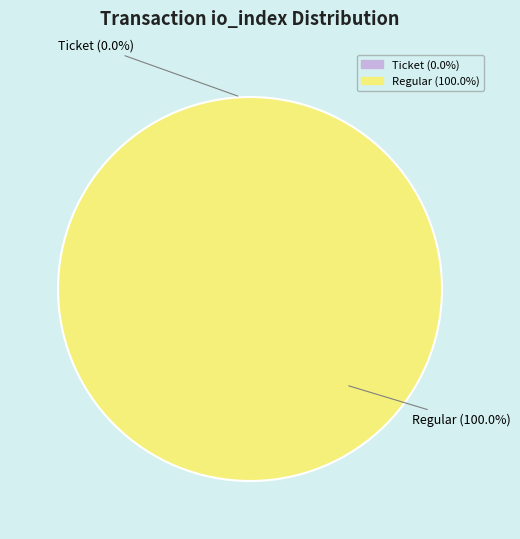

Rank the categories by value from highest to lowest.

Regular (io_index=15), Ticket (io_index=0)